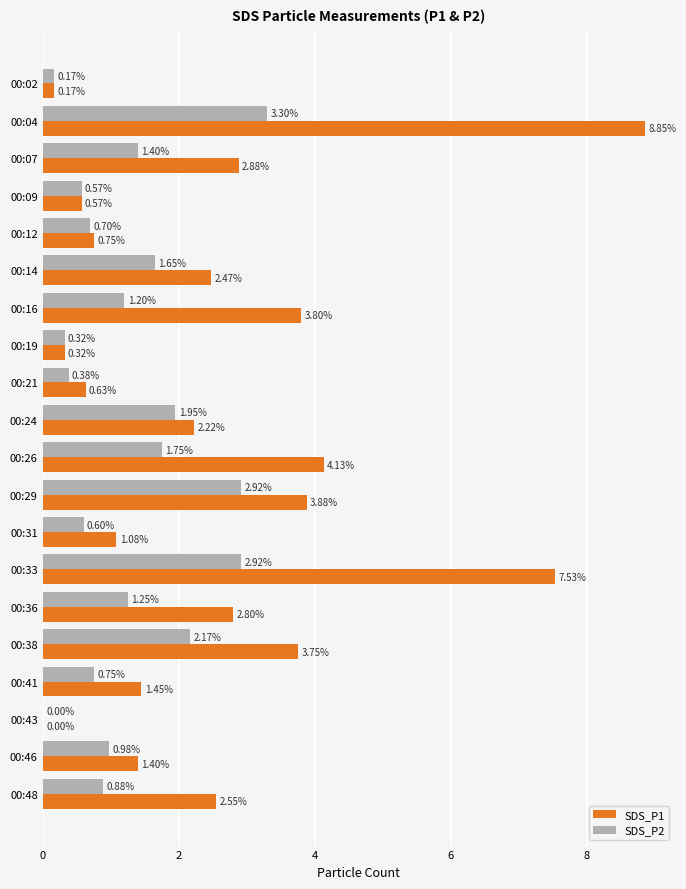

Which series has the largest total across all categories?

SDS_P1